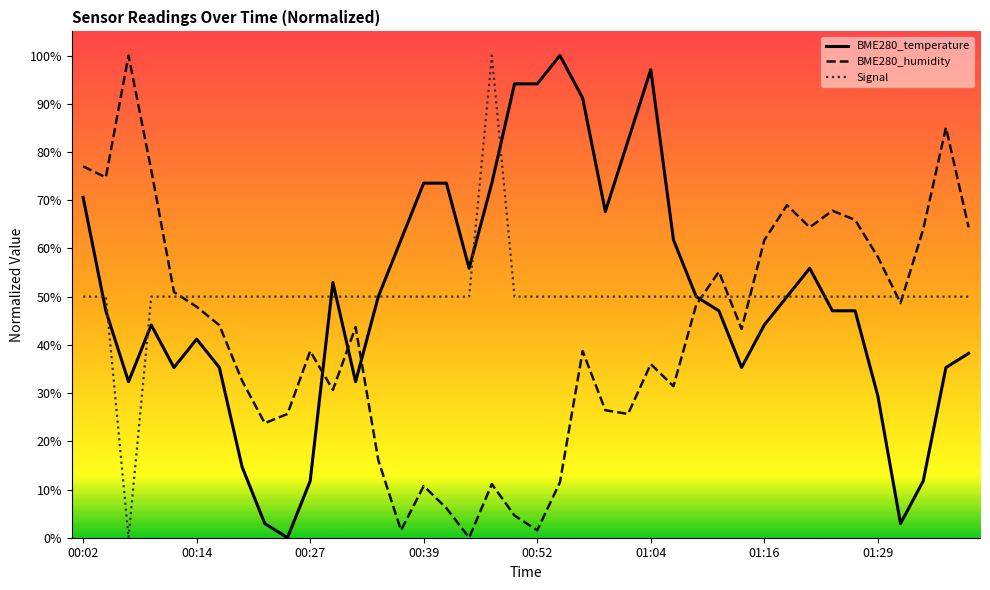

How many times do BME280_temperature and BME280_humidity cross each other?

4